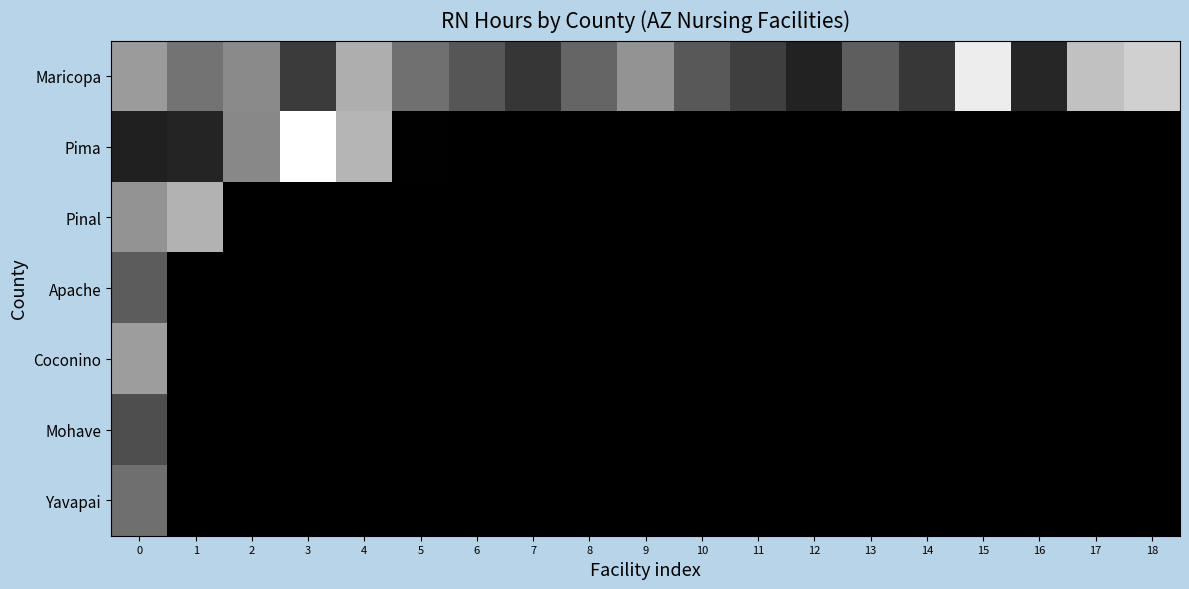

What is the difference between the highest and lowest values at 18?

0.8